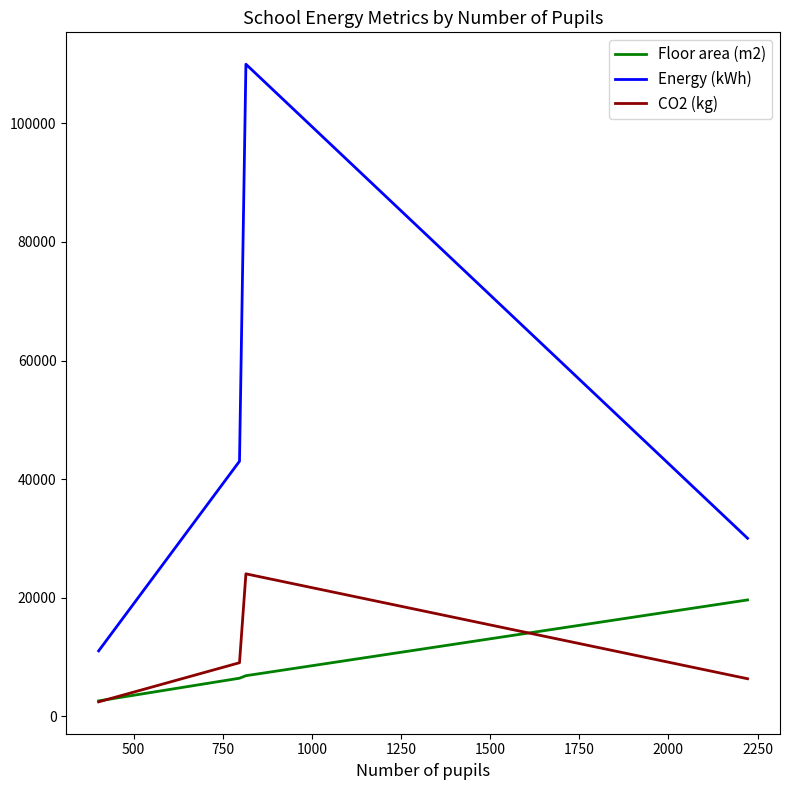

Which series has the largest total across all categories?

Energy (kWh)